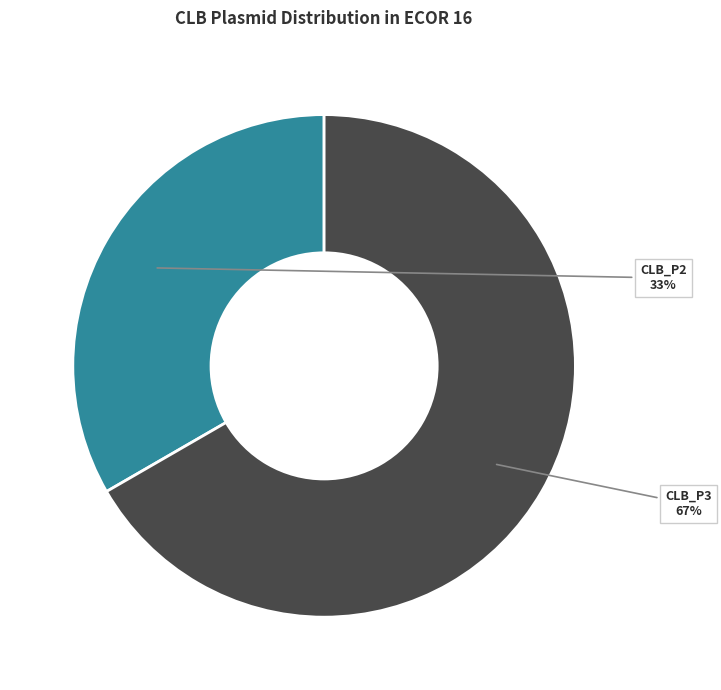

Is there any slice that represents more than half of the pie?

Yes